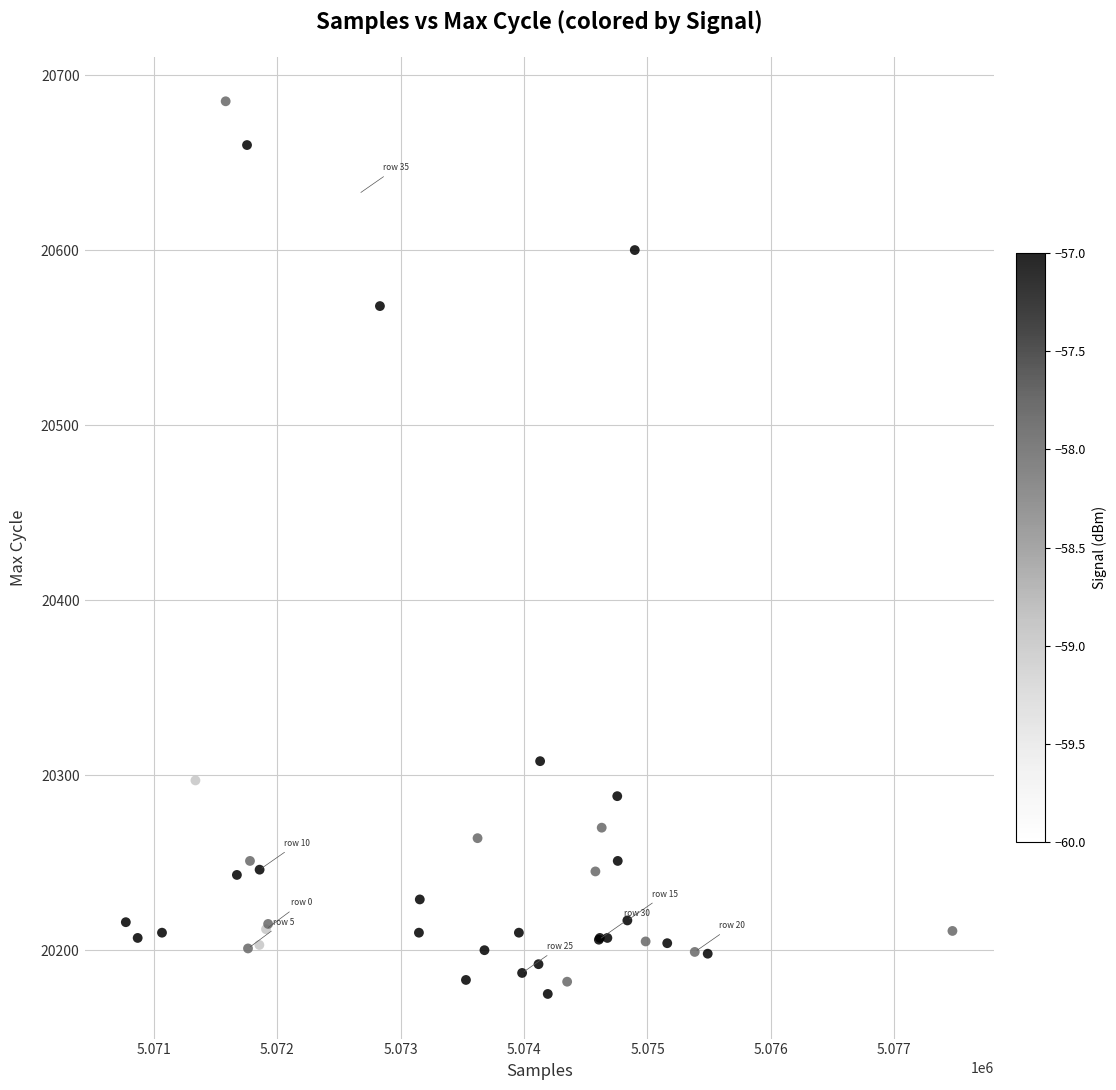

What Y value in the scatter plot is closest to 20430?

20308